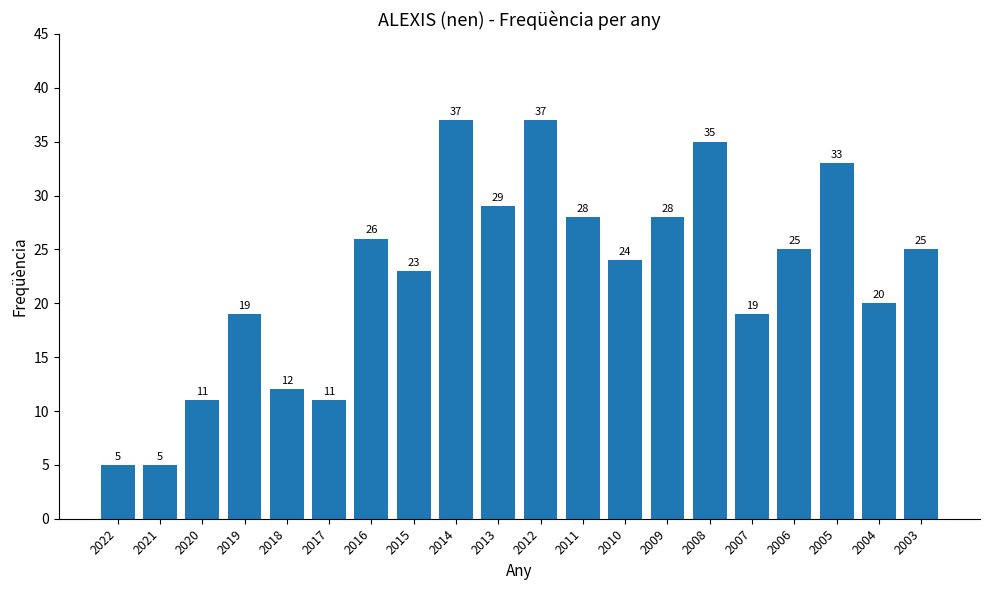

How many distinct data groups are displayed?

1